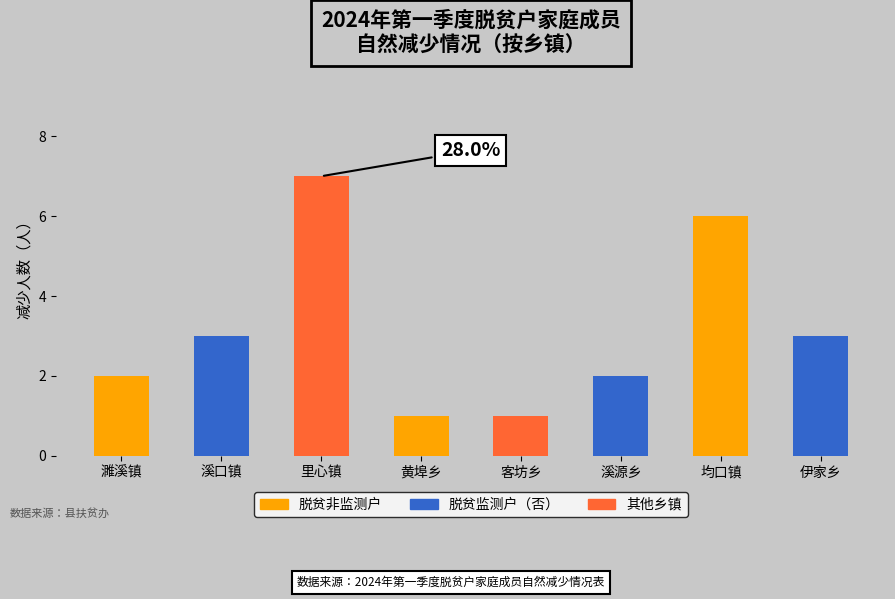

Which category has the highest value across all series?

里心镇